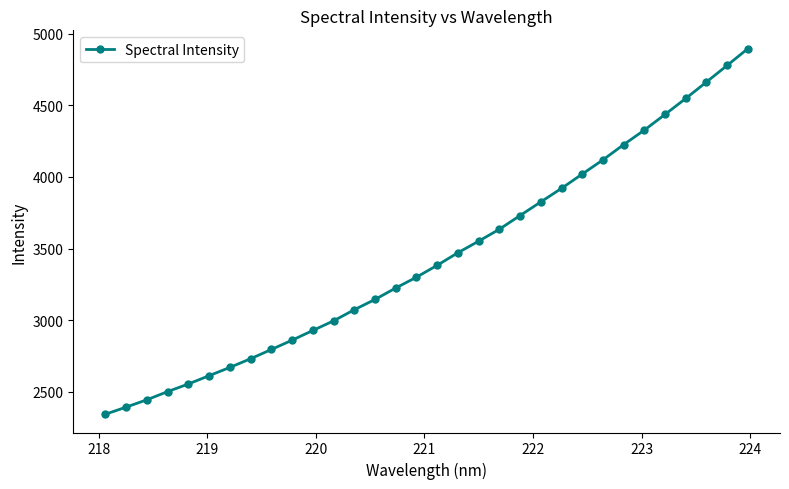

How many values are below 3382?

16